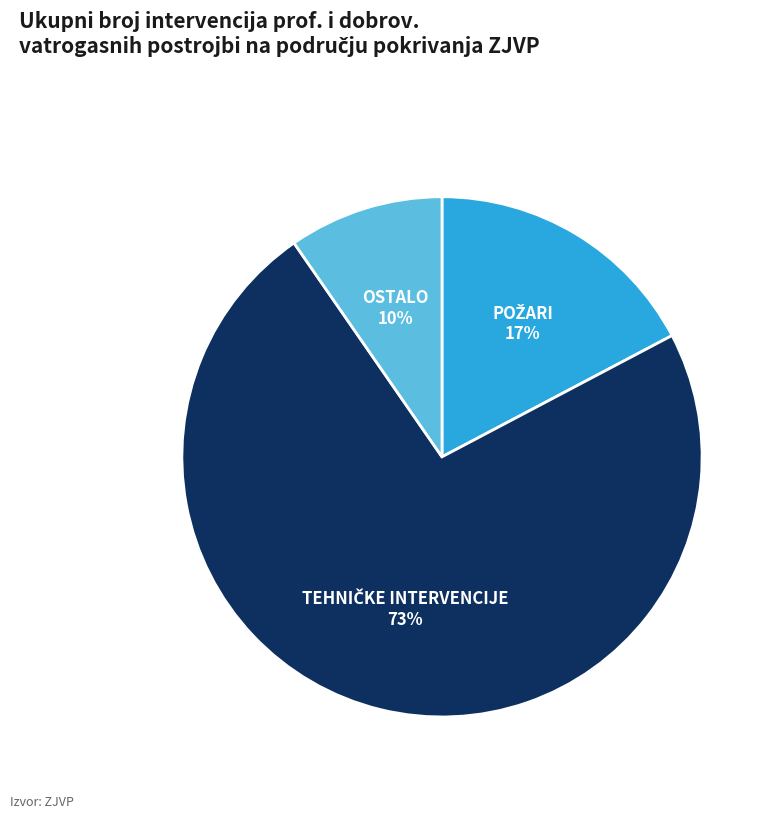

To the nearest percent, what is the average slice percentage?

33%